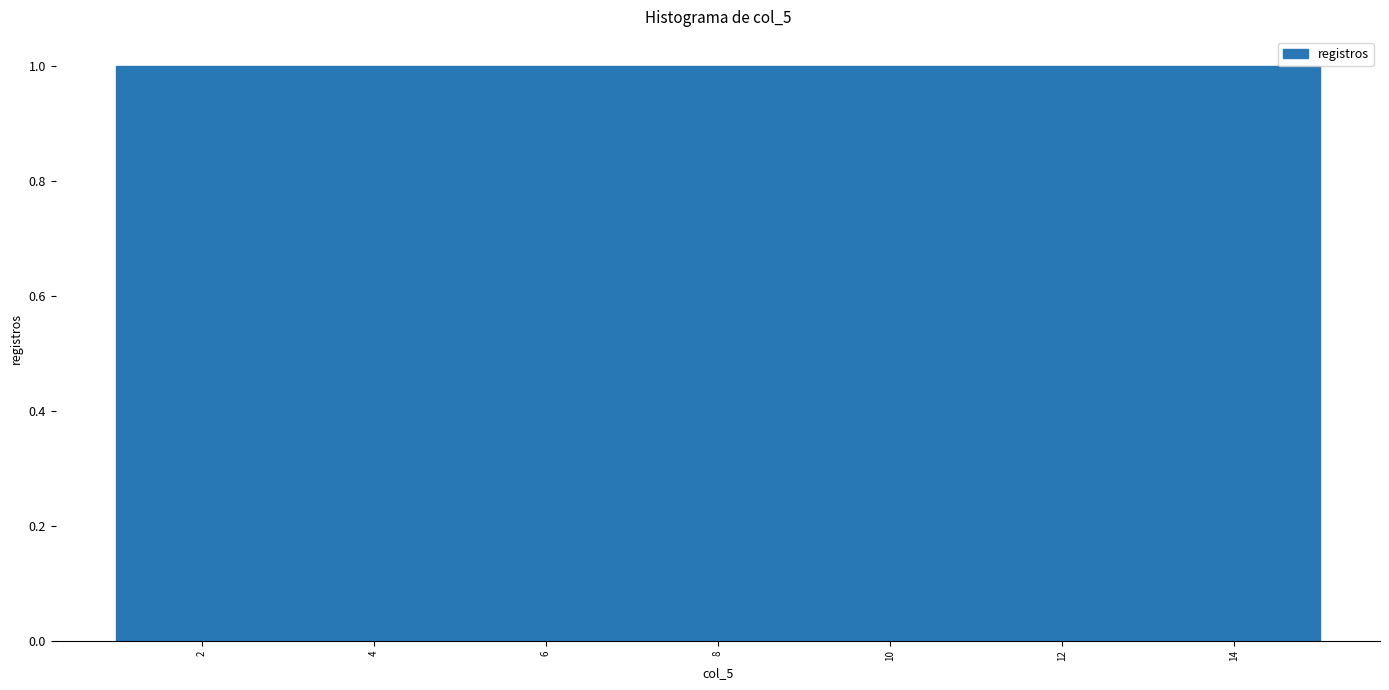

How tall is the bar that spans 10.4 to 11.2 on the x-axis? Neither the bar edges nor the heights are printed on the chart, so give them approximately, as read against the axes.

1